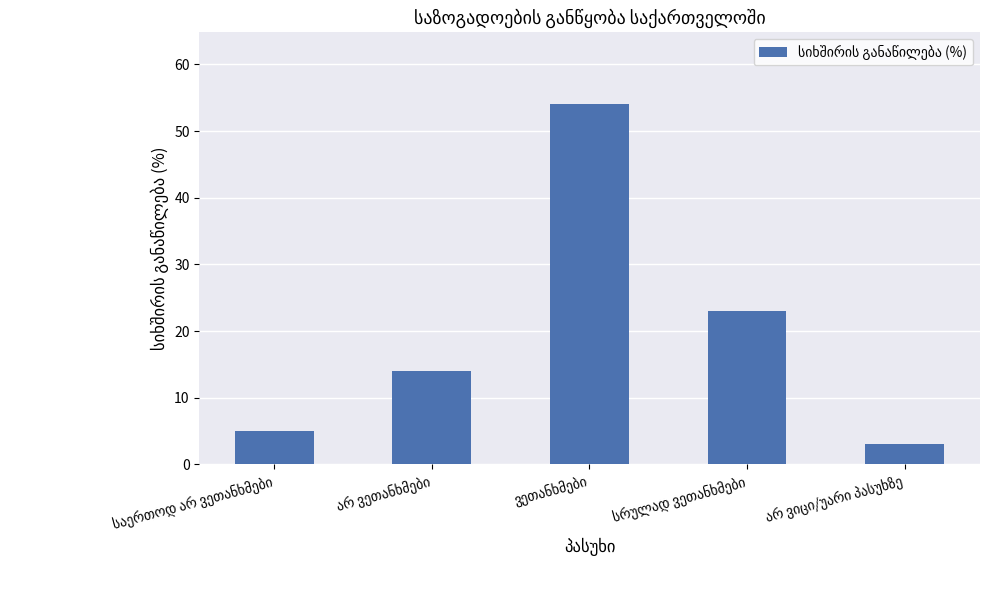

How many data points are less than 14?

2